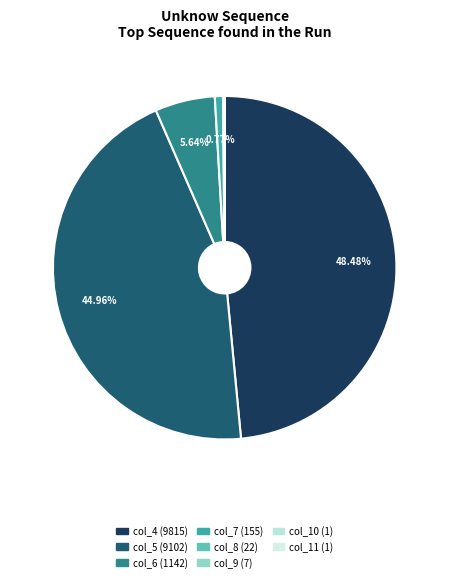

How many slices are in this pie chart?

8